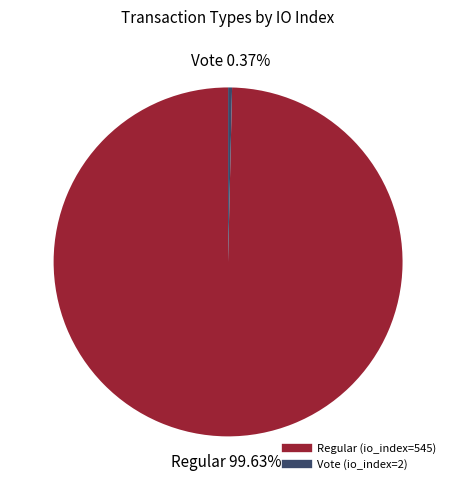

How many segments does this pie chart have?

2